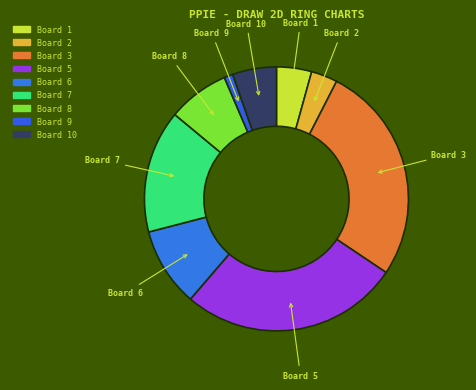

What is the smallest slice in the pie chart?

Board 9